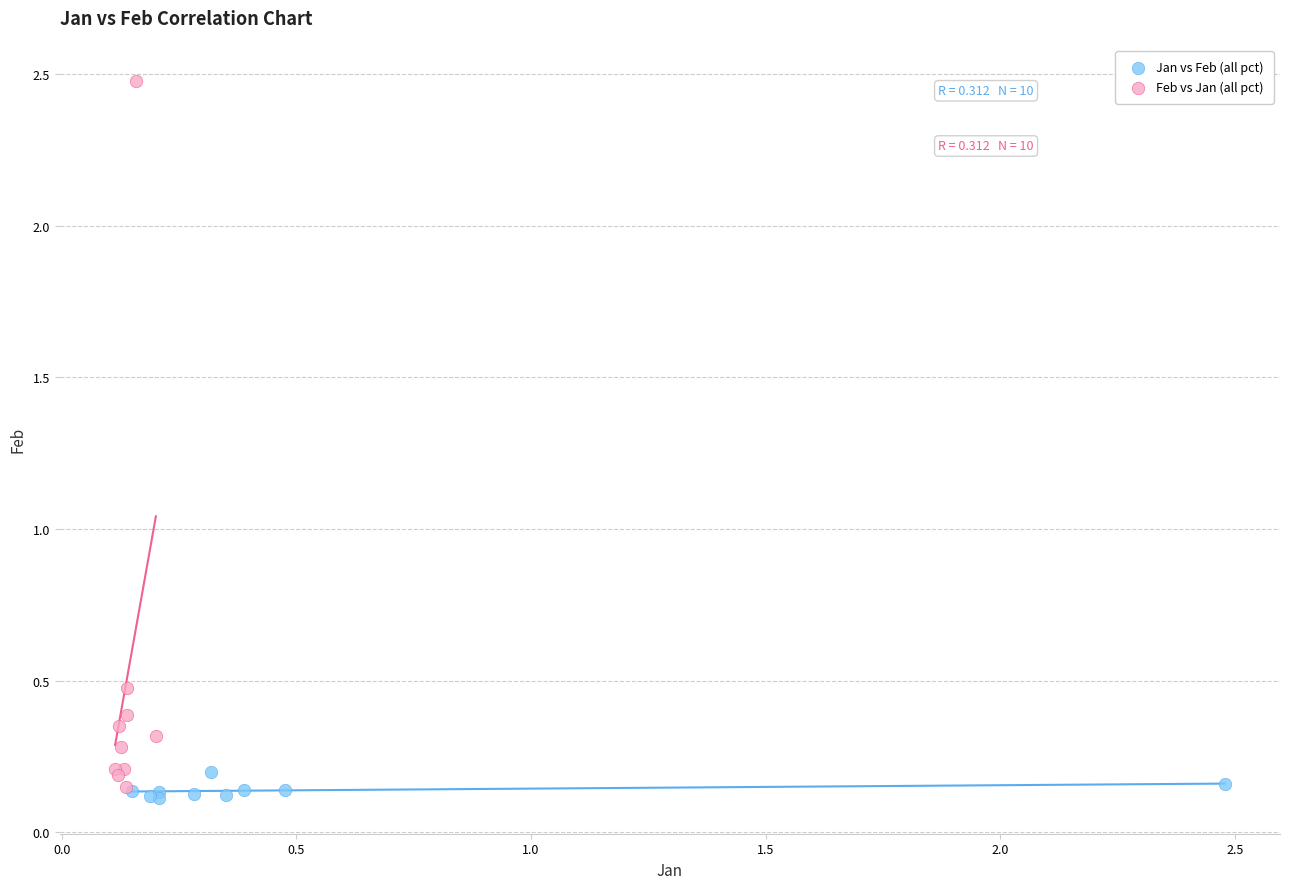

Which series reaches the maximum Y coordinate?

Feb vs Jan (all pct)